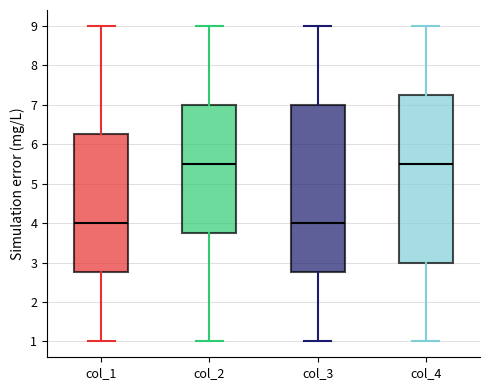

Reading left to right, transcribe this box plot: for each box, give where its median line is, the range the box spans, and where its two whiskers end, as read against the y-axis. The values are not printed on the chart, so give them approximately, as read against the axis.

col_1: median 4.0, box 2.8 to 6.3, whiskers 1.0 to 9.0
col_2: median 5.5, box 3.8 to 7.0, whiskers 1.0 to 9.0
col_3: median 4.0, box 2.8 to 7.0, whiskers 1.0 to 9.0
col_4: median 5.5, box 3.0 to 7.3, whiskers 1.0 to 9.0